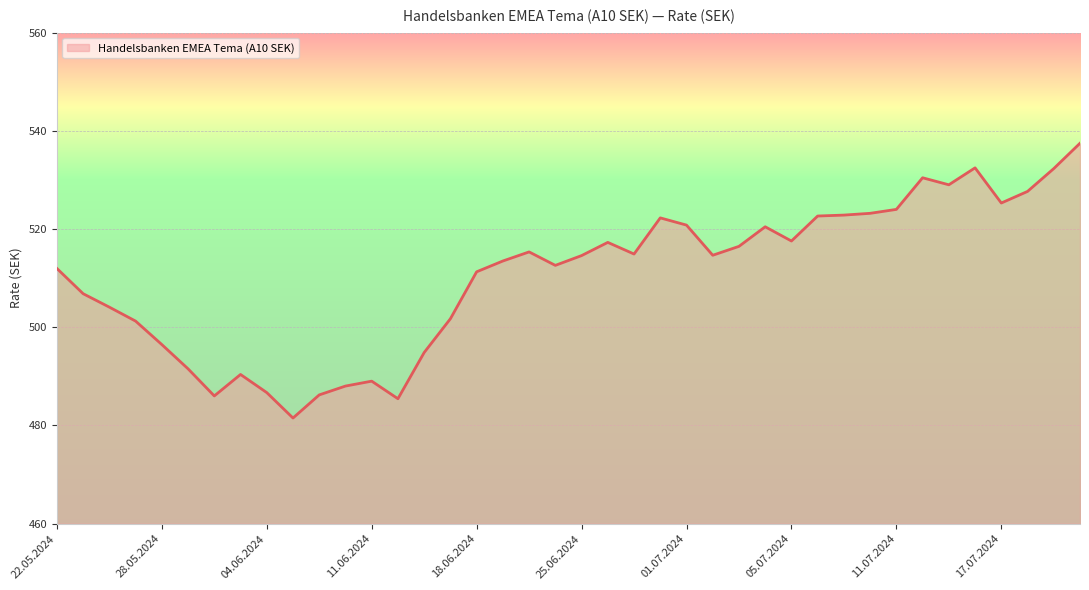

What is the maximum value shown in the chart?

537.5